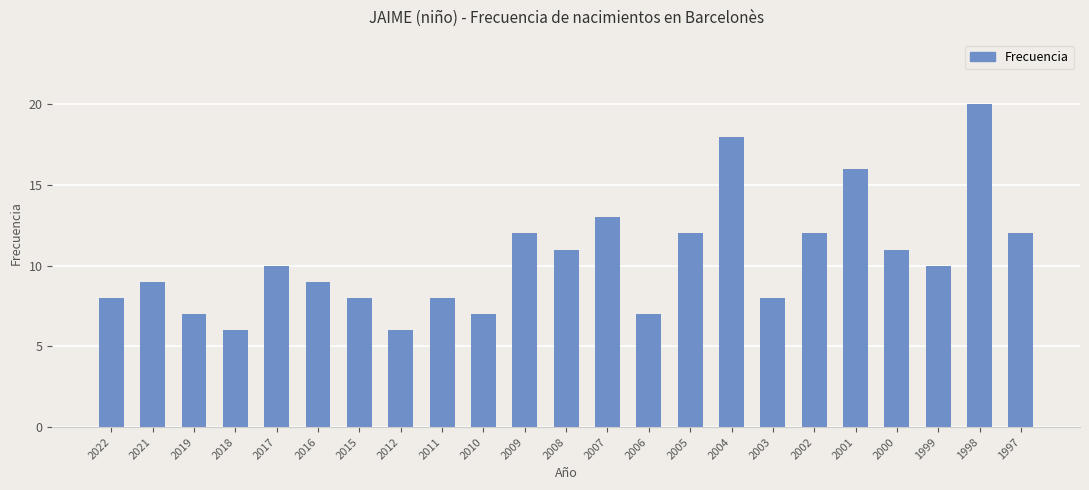

How many values are below 10?

11